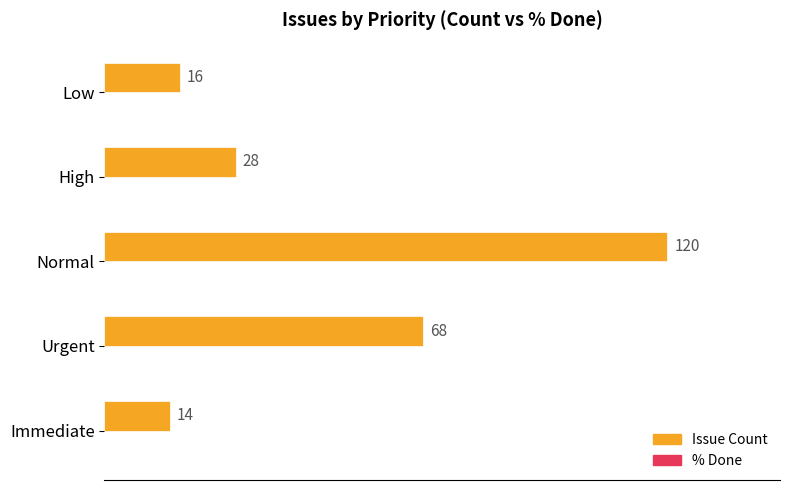

Reading bottom to top, what are all the values shown in this chart?

Immediate=14	Urgent=68	Normal=120	High=28	Low=16